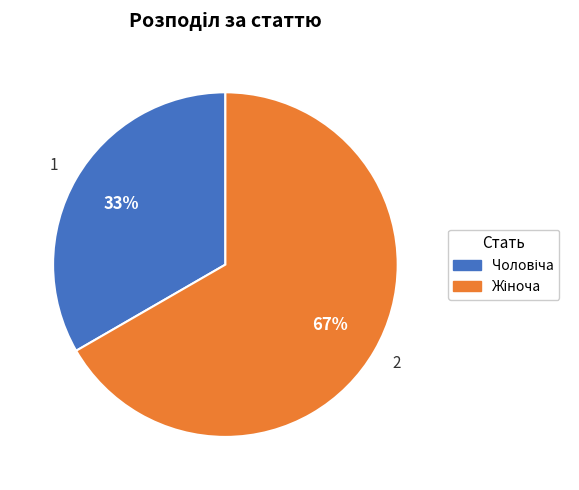

To the nearest percent, what is the average slice percentage?

50%